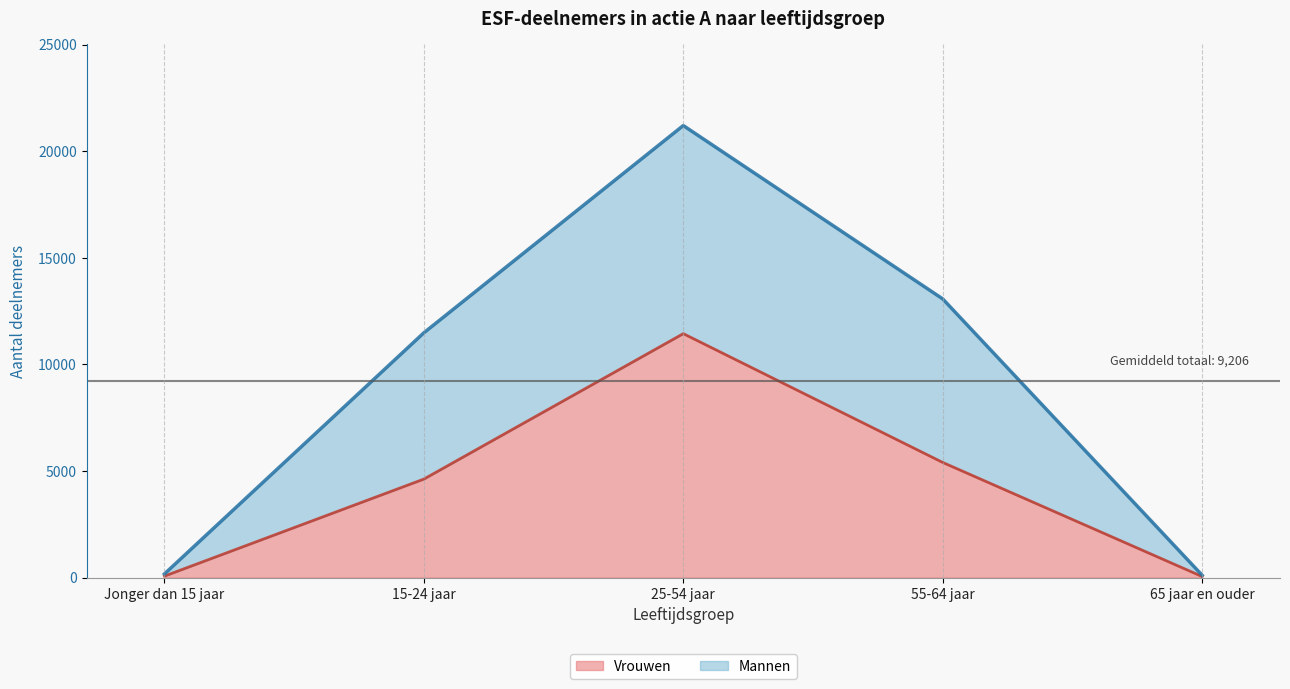

Where does the Mannen series first go above 11480?

25-54 jaar